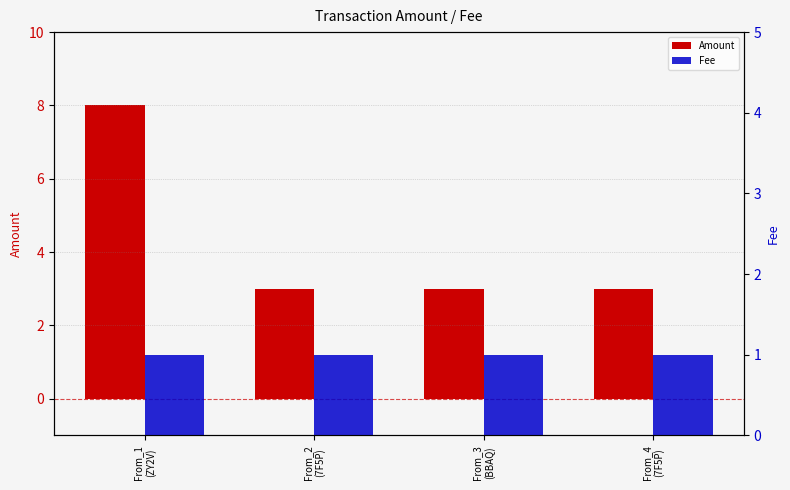

Does the chart contain stacked bars?

No